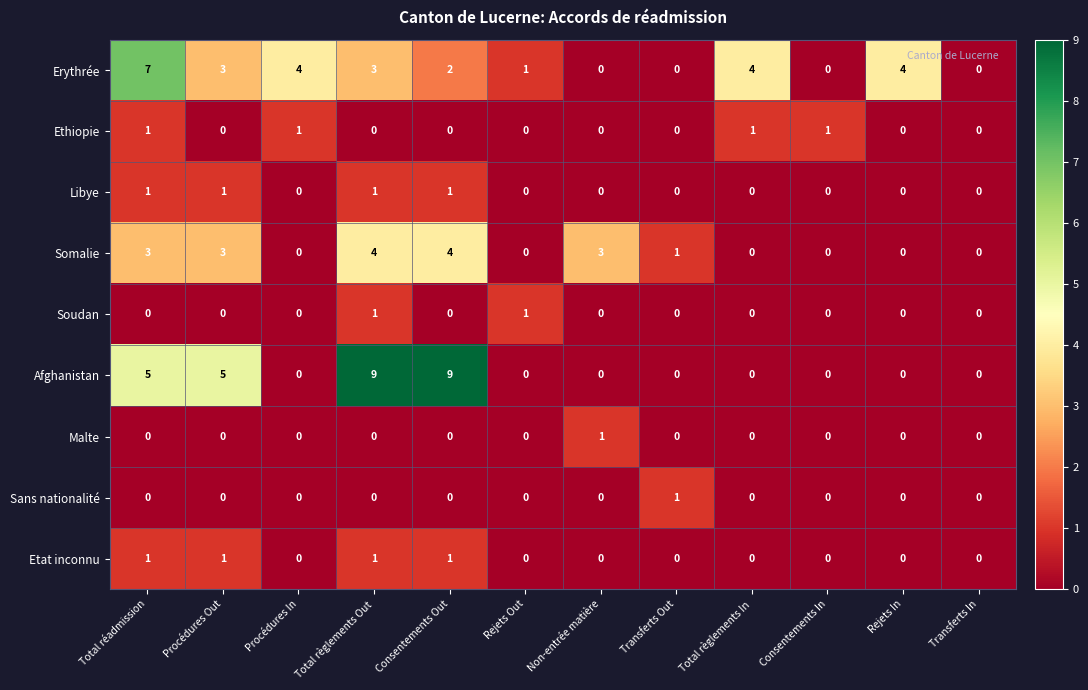

What is the spread (max minus min) of values at Procédures In?

4